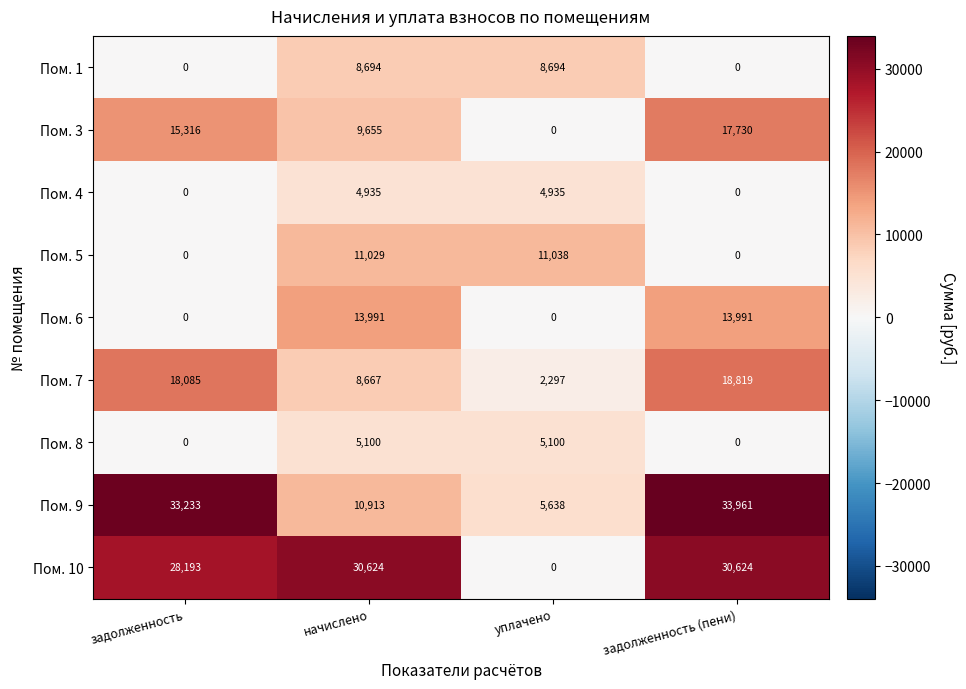

Read the Пом. 9 value at задолженность (пени), to the nearest 100.

34000